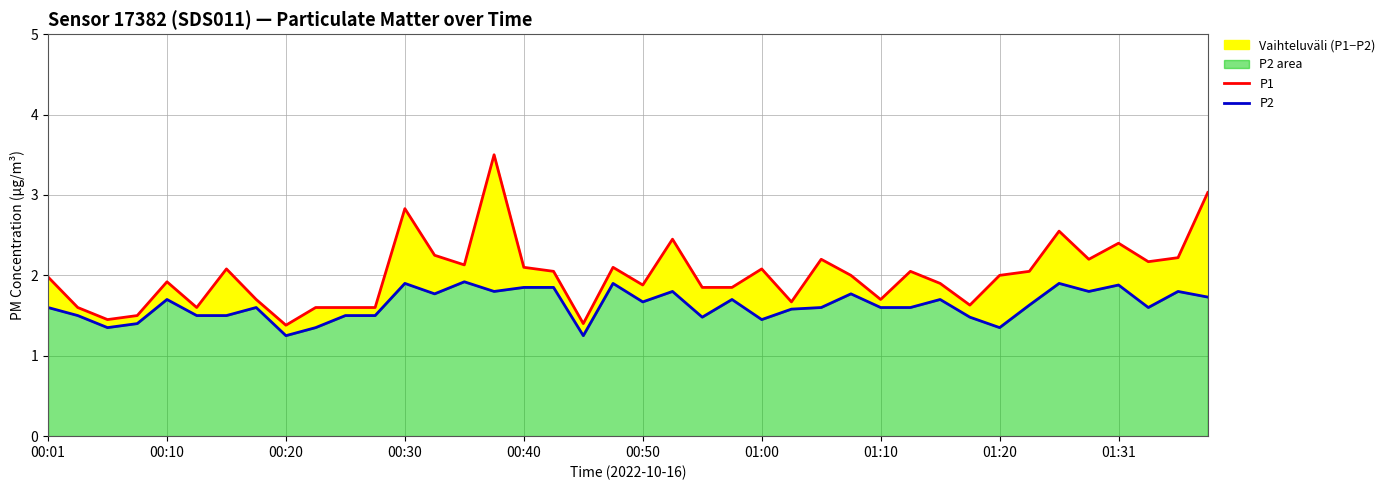

Which series has the widest spread of values?

P1